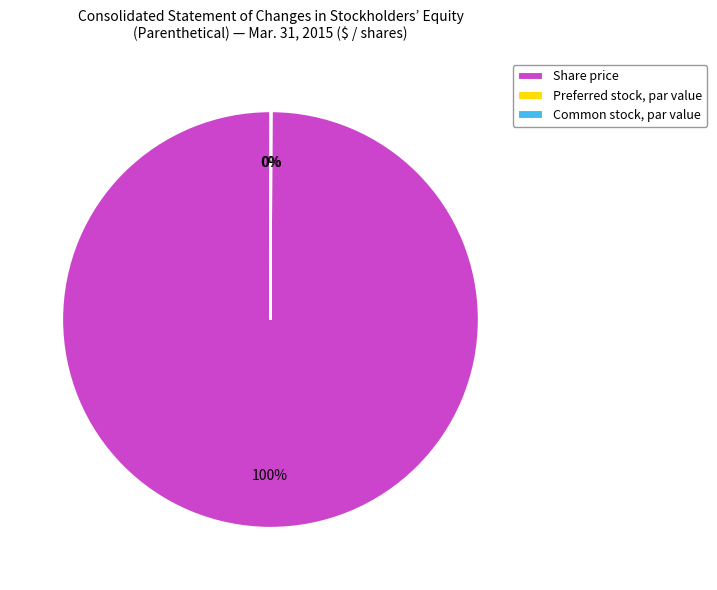

What percentage is the Share price slice, to the nearest percent?

100%